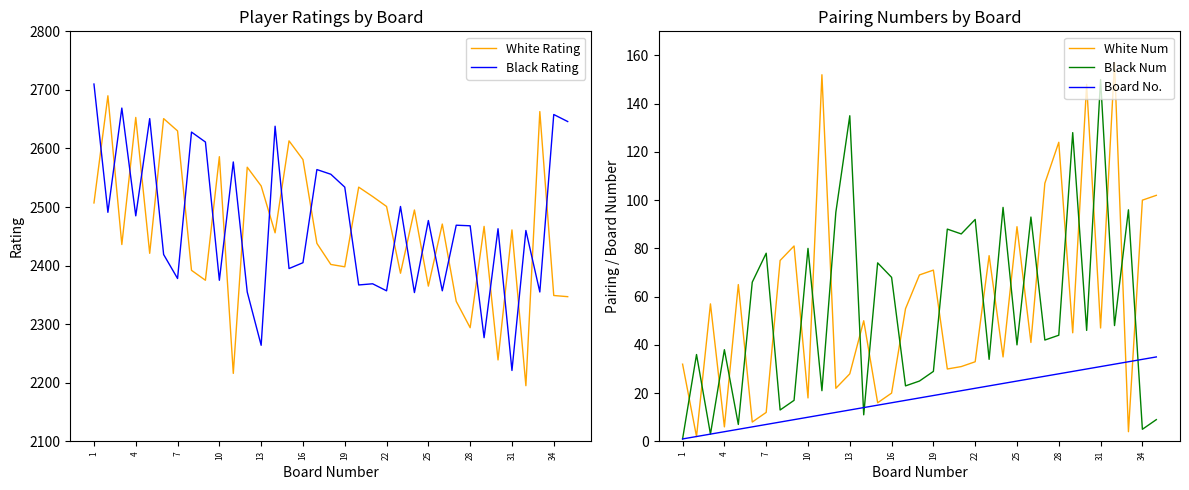

True or false: Board No. and White Rating intersect in this chart.

False